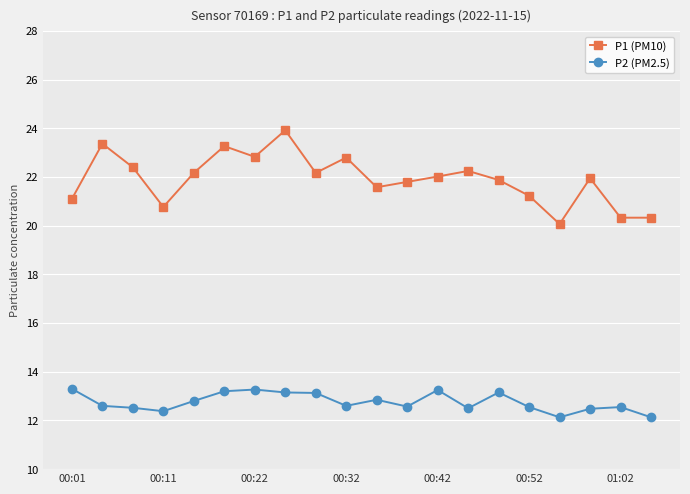

Which series has the largest total across all categories?

P1 (PM10)